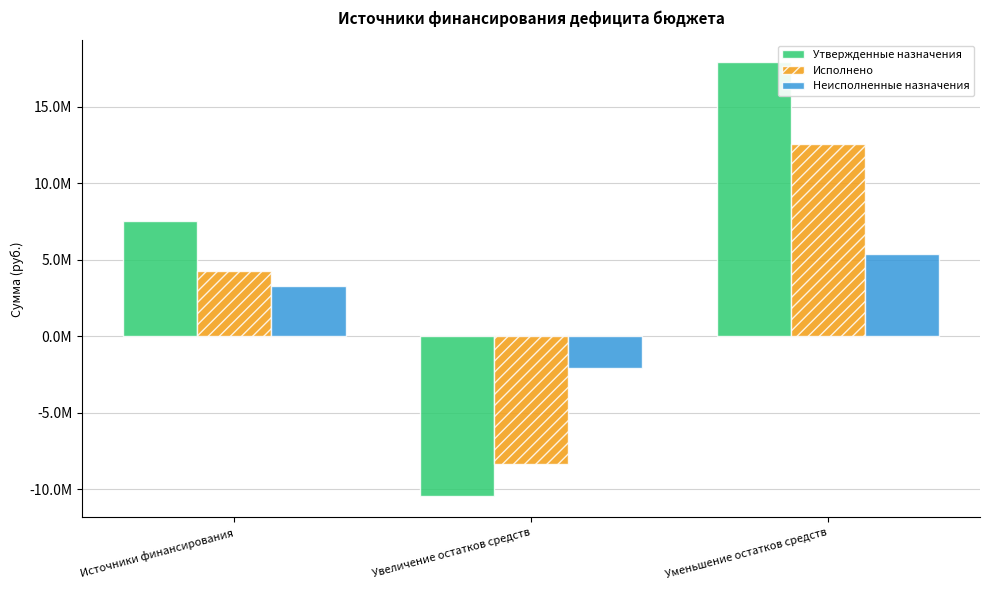

Are the bars grouped side by side (vs. stacked)?

Yes